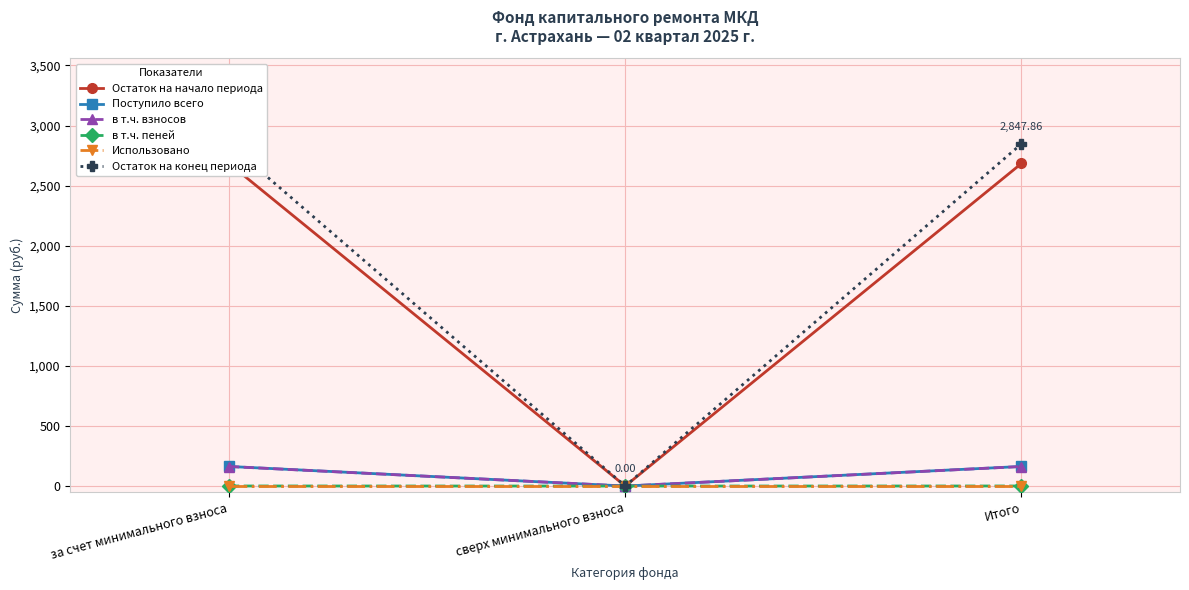

What is the difference between the highest and lowest values at Итого?

2847.9